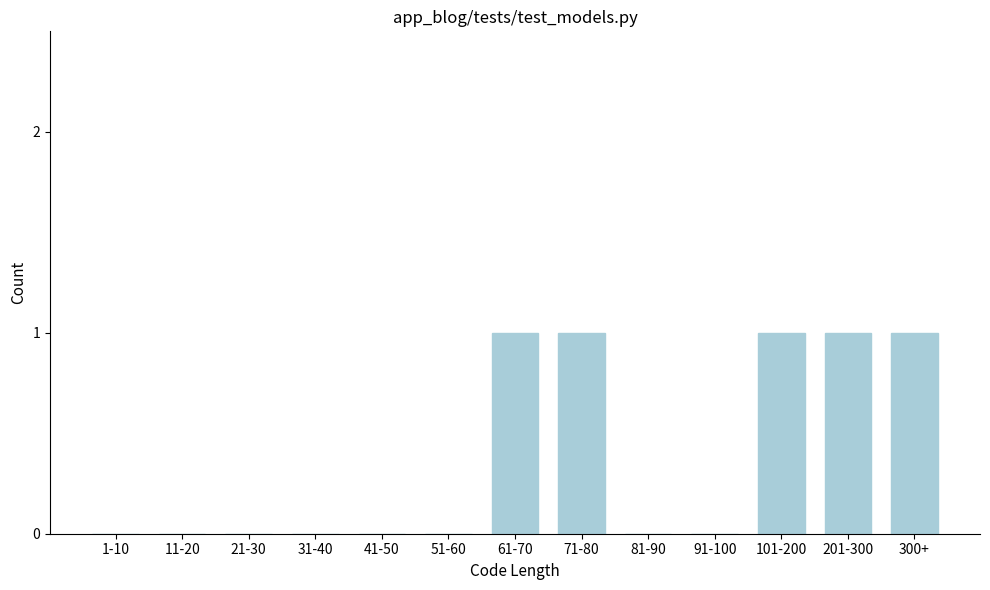

Reading left to right, list all the values displayed in this chart.

1-10=0	11-20=0	21-30=0	31-40=0	41-50=0	51-60=0	61-70=1	71-80=1	81-90=0	91-100=0	101-200=1	201-300=1	300+=1